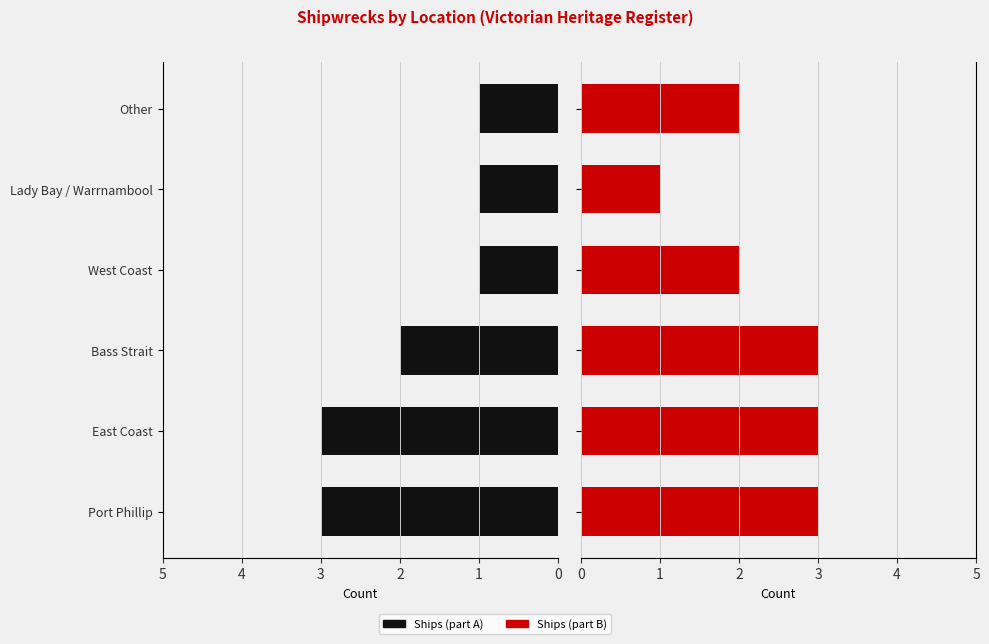

Reading left to right, list all the values displayed in this chart.

Left (Black): 3	3	2	1	1	1
Right (Red): 3	3	3	2	1	2